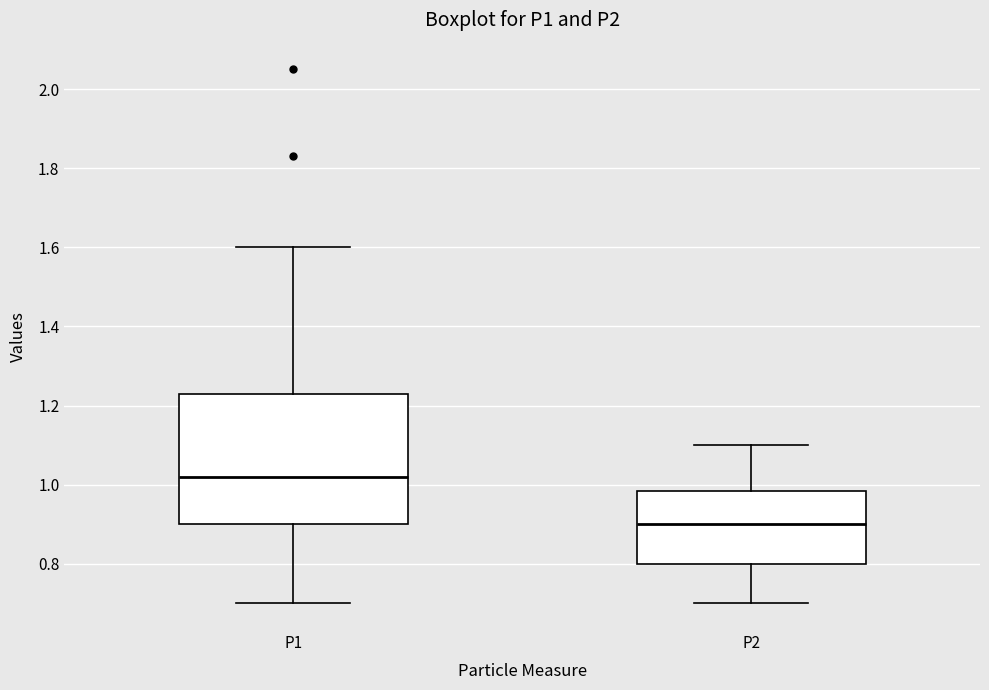

Where does the lower whisker of the box for P2 end on the y-axis? The values are not printed on the chart, so give them approximately, as read against the axis.

0.70